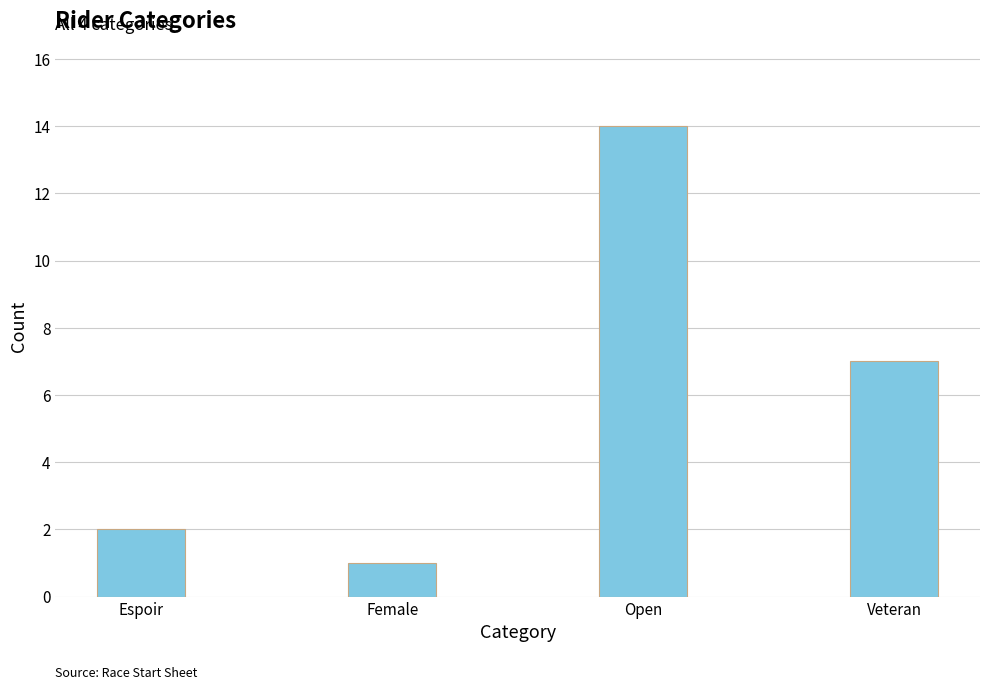

What is the label of the 1st bar from the left?

Espoir